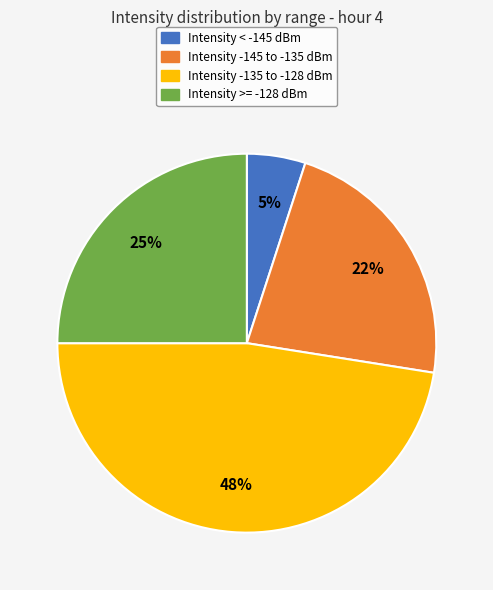

How many segments does this pie chart have?

4